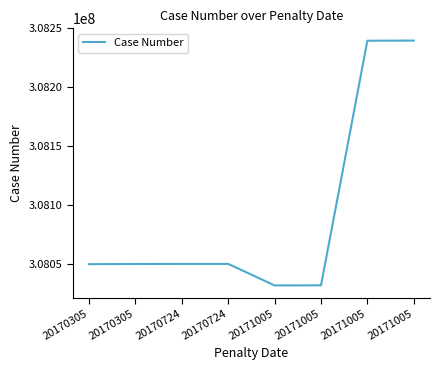

How many categories are shown in the chart?

8